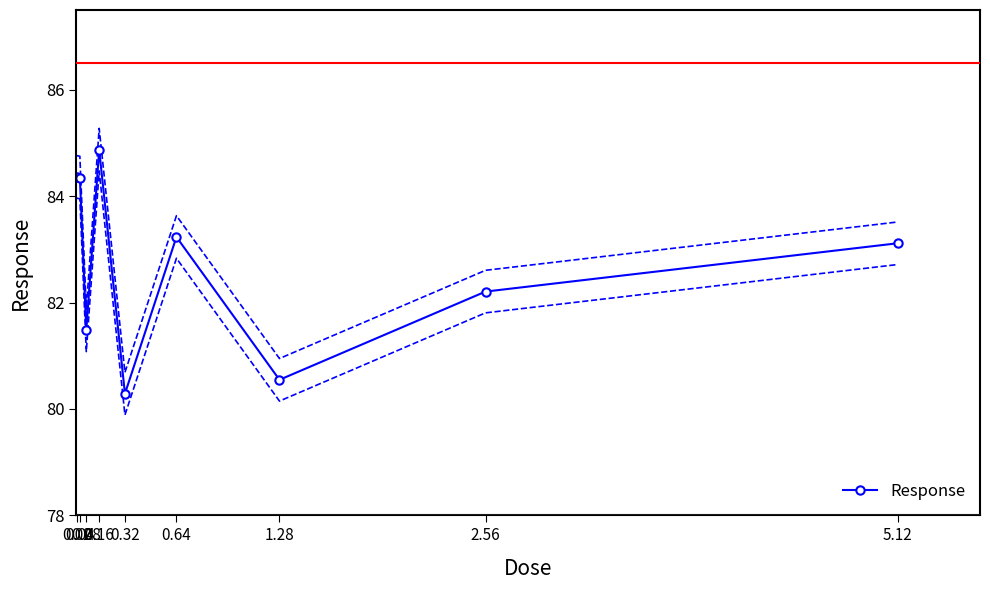

What position from the right is 2.56?

2